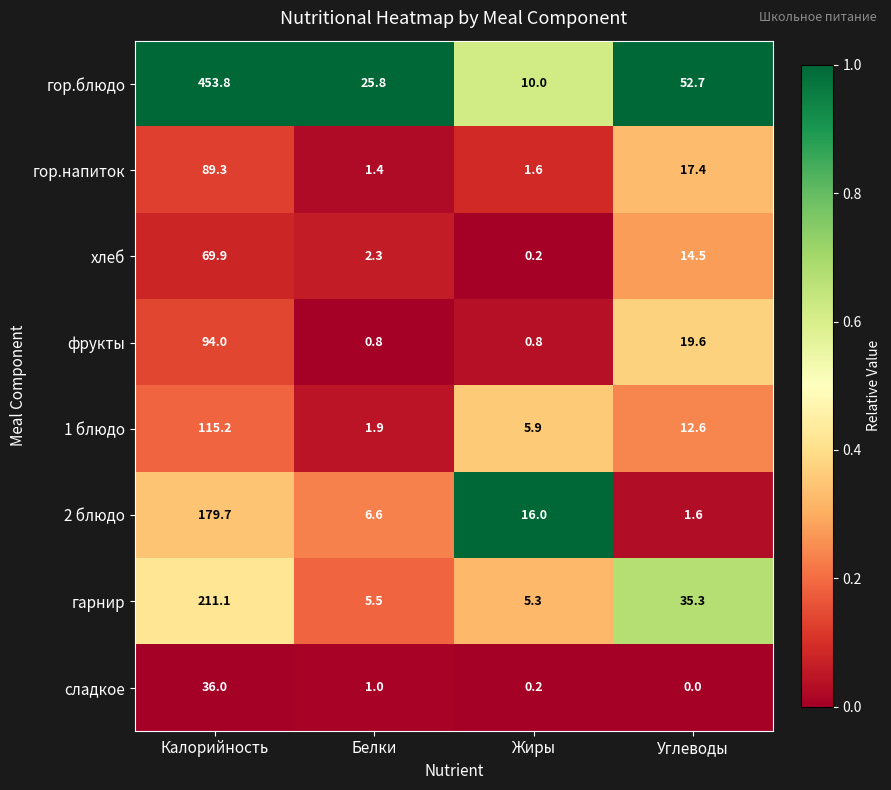

Which label corresponds to the largest value in the chart?

Калорийность